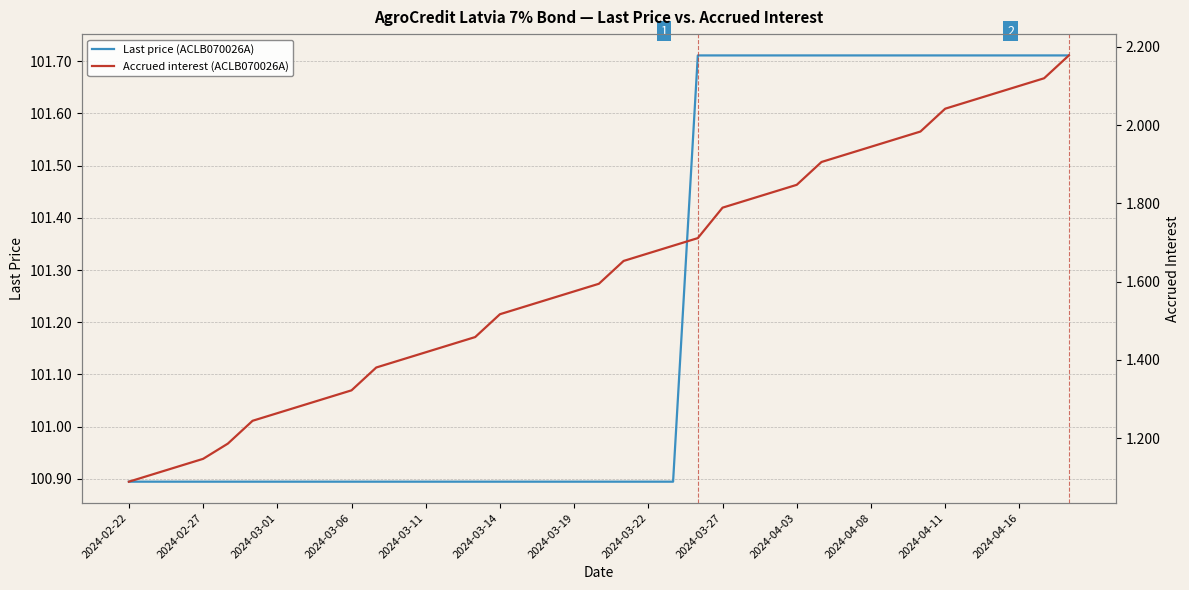

Reading right to left, list all the values displayed in this chart.

Last price (ACLB070026A): 101.7	101.7	101.7	101.7	101.7	101.7	101.7	101.7	101.7	101.7	101.7	101.7	101.7	101.7	101.7	101.7	100.9	100.9	100.9	100.9	100.9	100.9	100.9	100.9	100.9	100.9	100.9	100.9	100.9	100.9	100.9	100.9	100.9	100.9	100.9	100.9	100.9	100.9	100.9
Accrued interest (ACLB070026A): 2.2	2.1	2.1	2.1	2.1	2.0	2.0	2.0	1.9	1.9	1.9	1.8	1.8	1.8	1.8	1.7	1.7	1.7	1.7	1.6	1.6	1.6	1.5	1.5	1.5	1.4	1.4	1.4	1.4	1.3	1.3	1.3	1.3	1.2	1.2	1.1	1.1	1.1	1.1